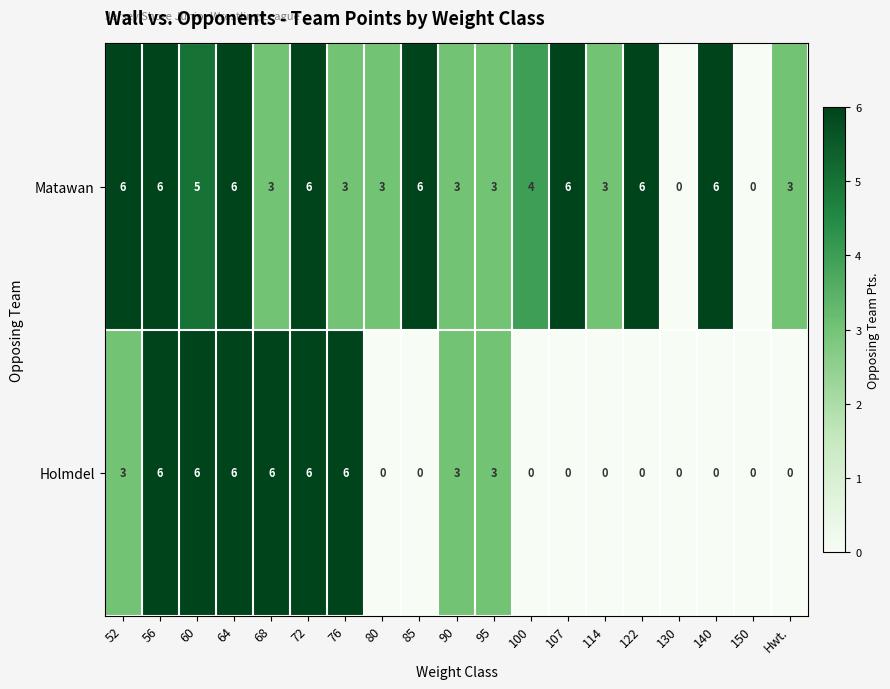

What is the total value across all series at 90?

6